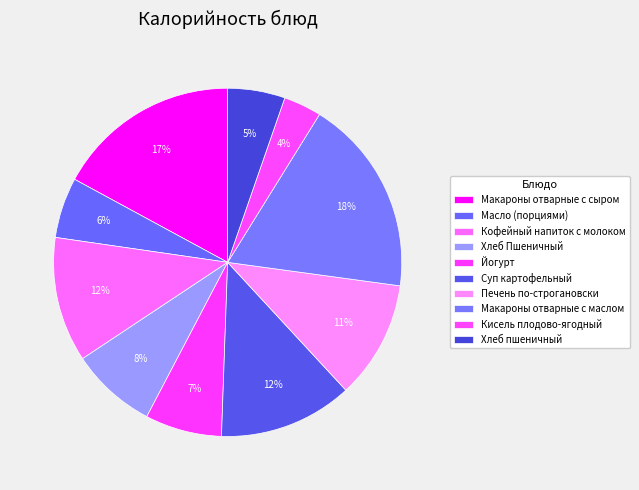

How many segments does this pie chart have?

10